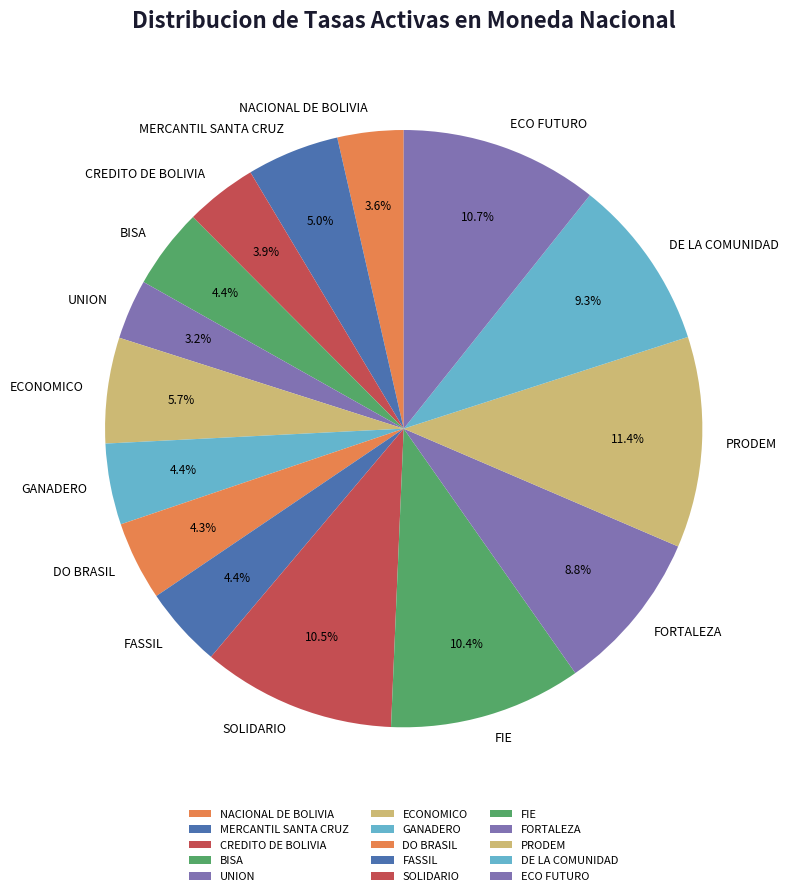

Does GANADERO account for over 50% of the chart?

No